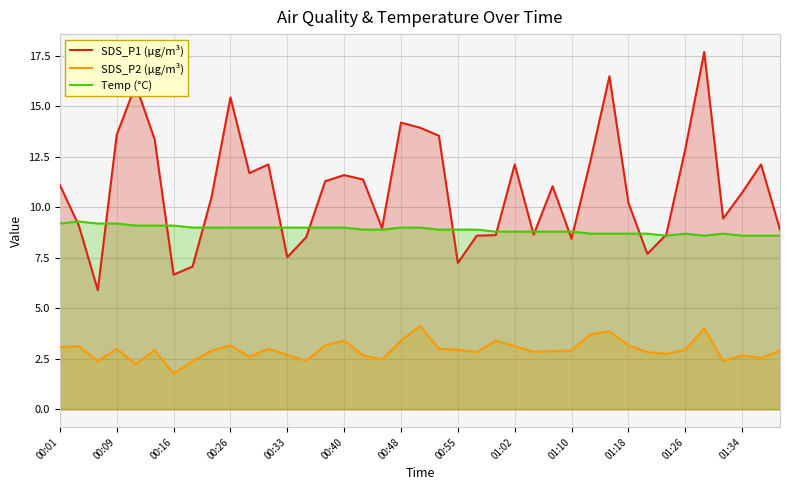

How many distinct data groups are displayed?

3